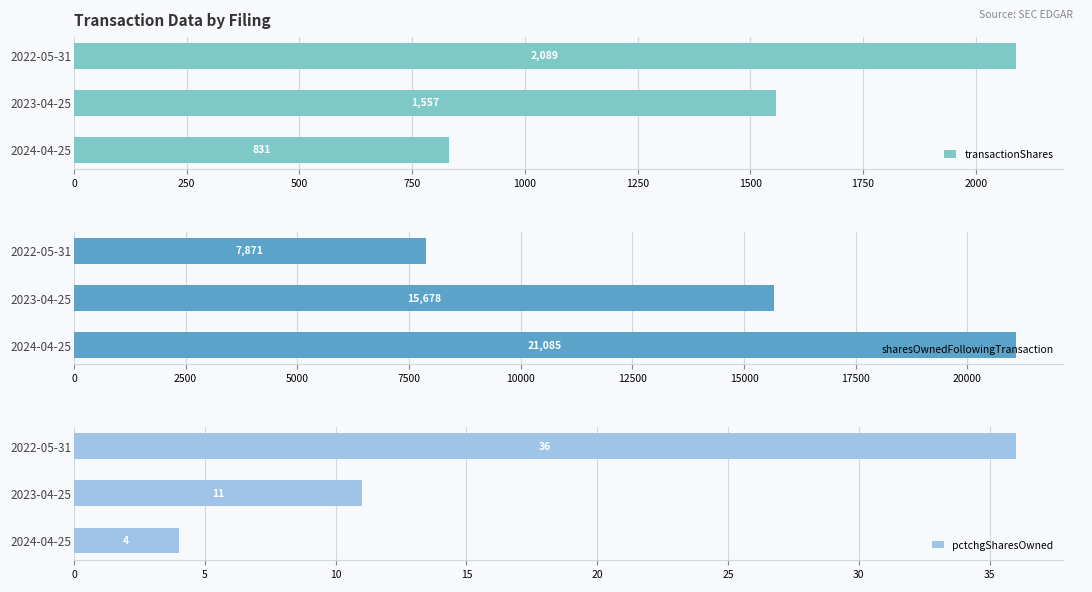

How many bars are there in each group?

3